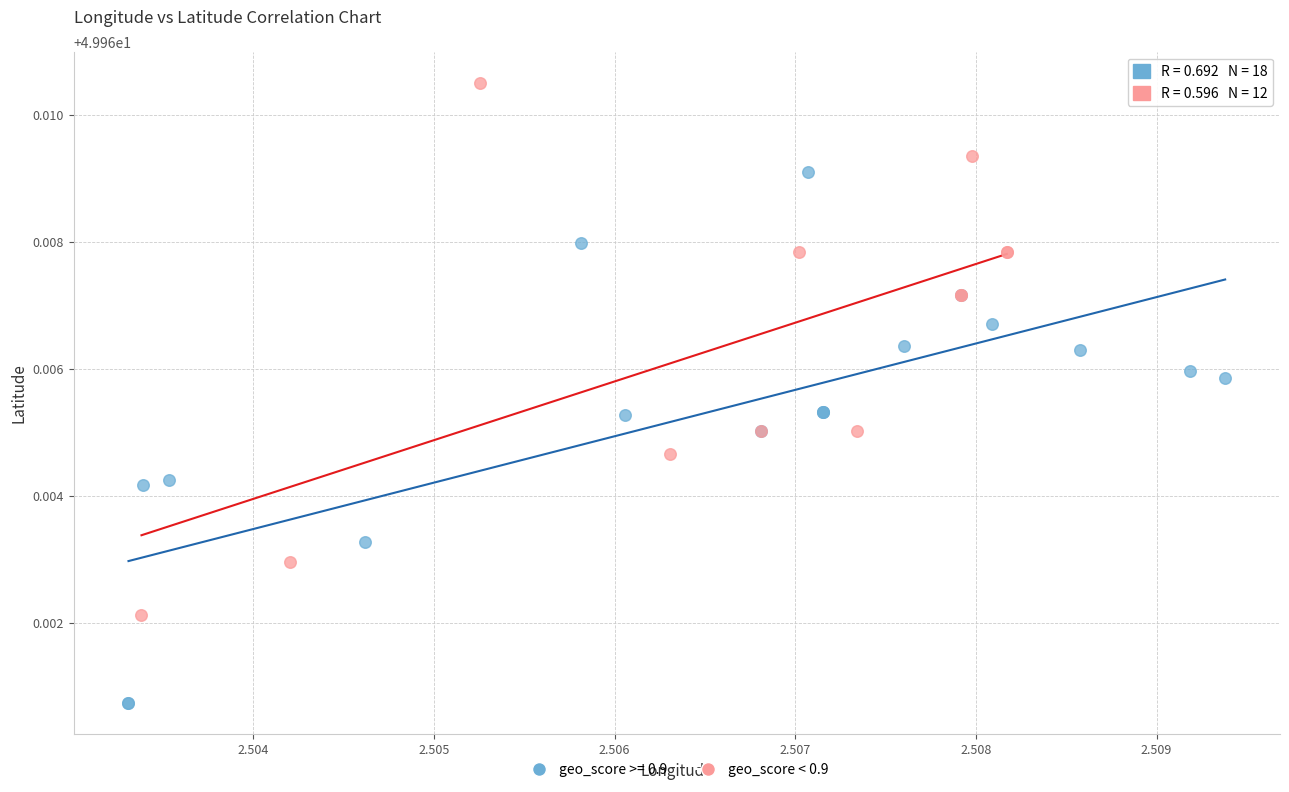

Which series reaches the maximum Y coordinate?

geo_score < 0.9